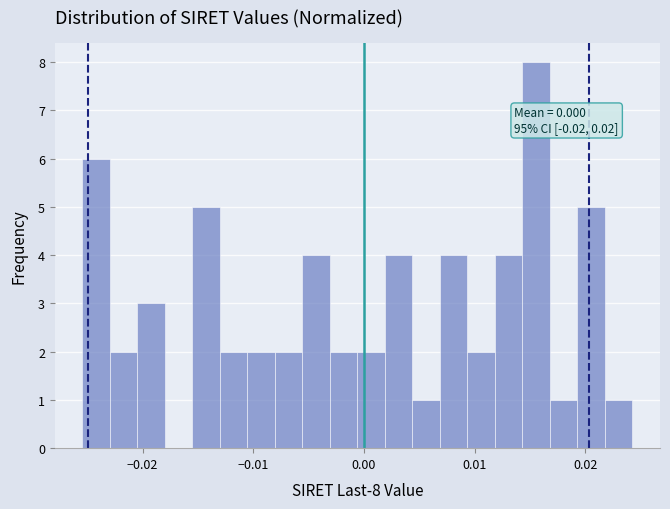

Around what value on the x-axis is the tallest bar? Give the approximate position of its centre, as read against the axis.

0.016